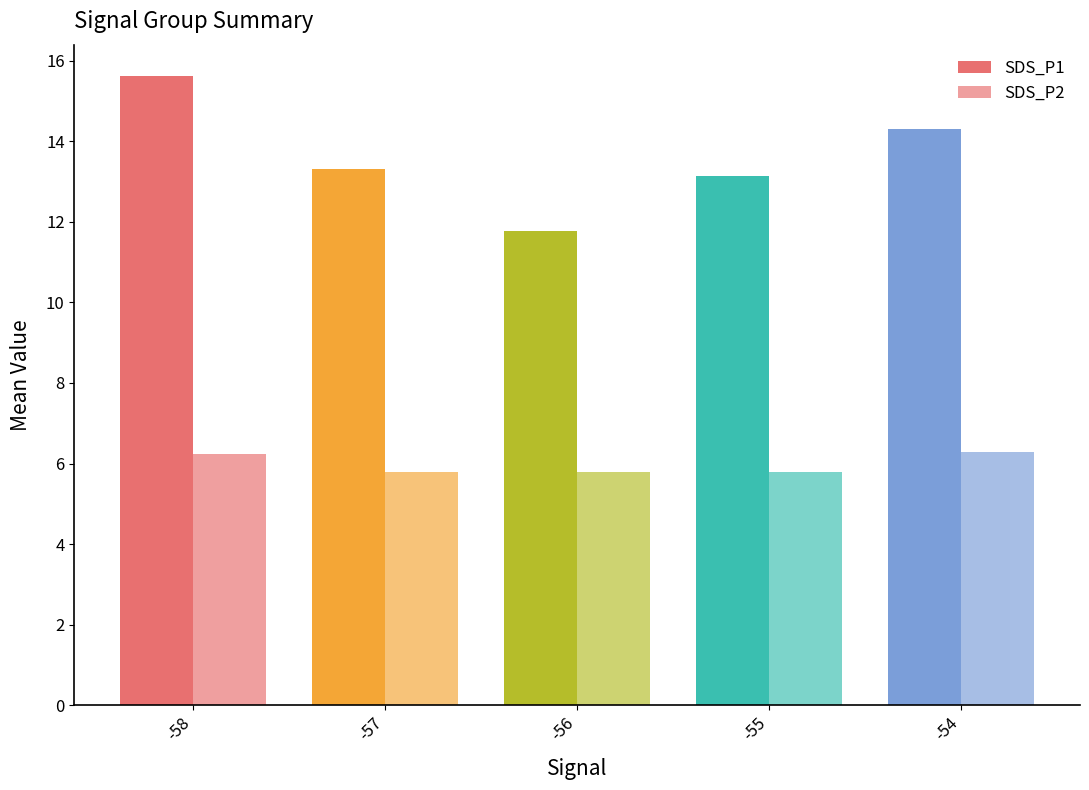

List the series in order of their overall mean, highest first.

SDS_P1, SDS_P2